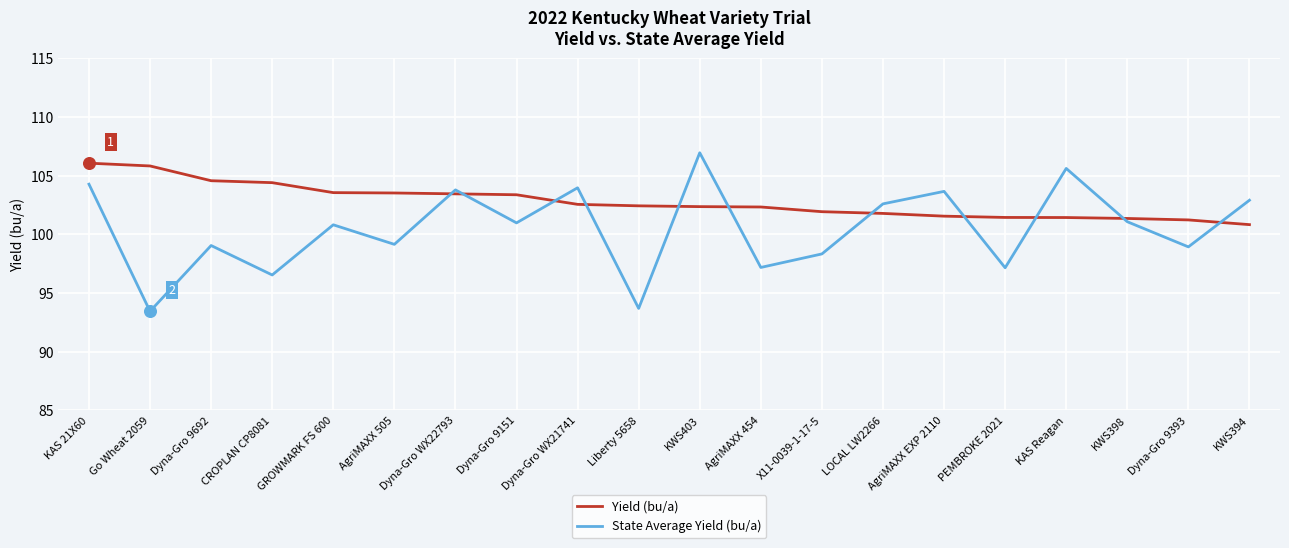

Which series has the widest spread of values?

State Average Yield (bu/a)